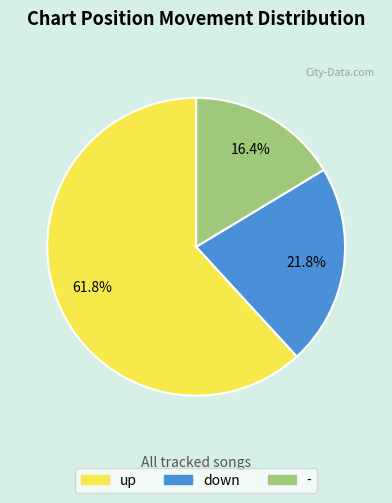

To the nearest percent, what percentage of the pie is down?

22%